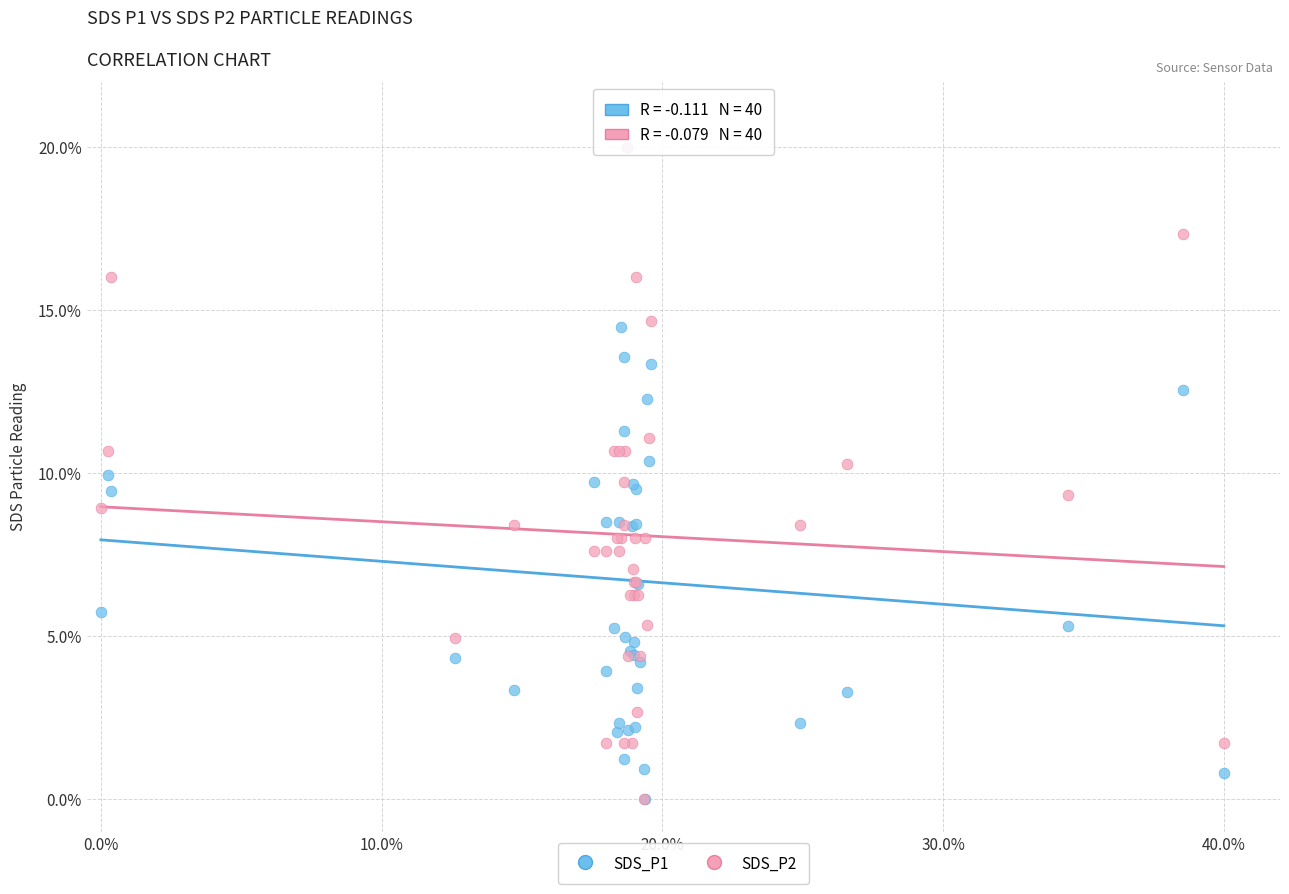

What are all the series names shown in the legend?

SDS_P1, SDS_P2